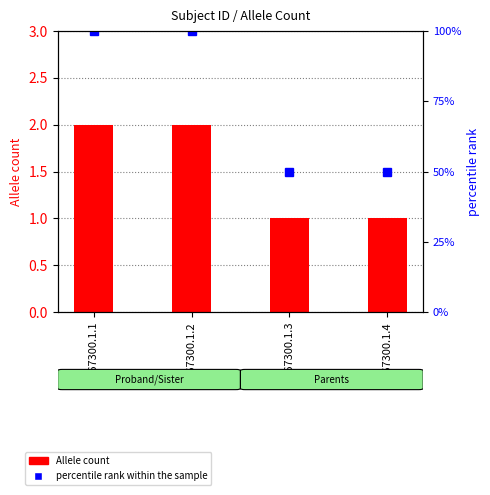

How many groups of bars are there?

4